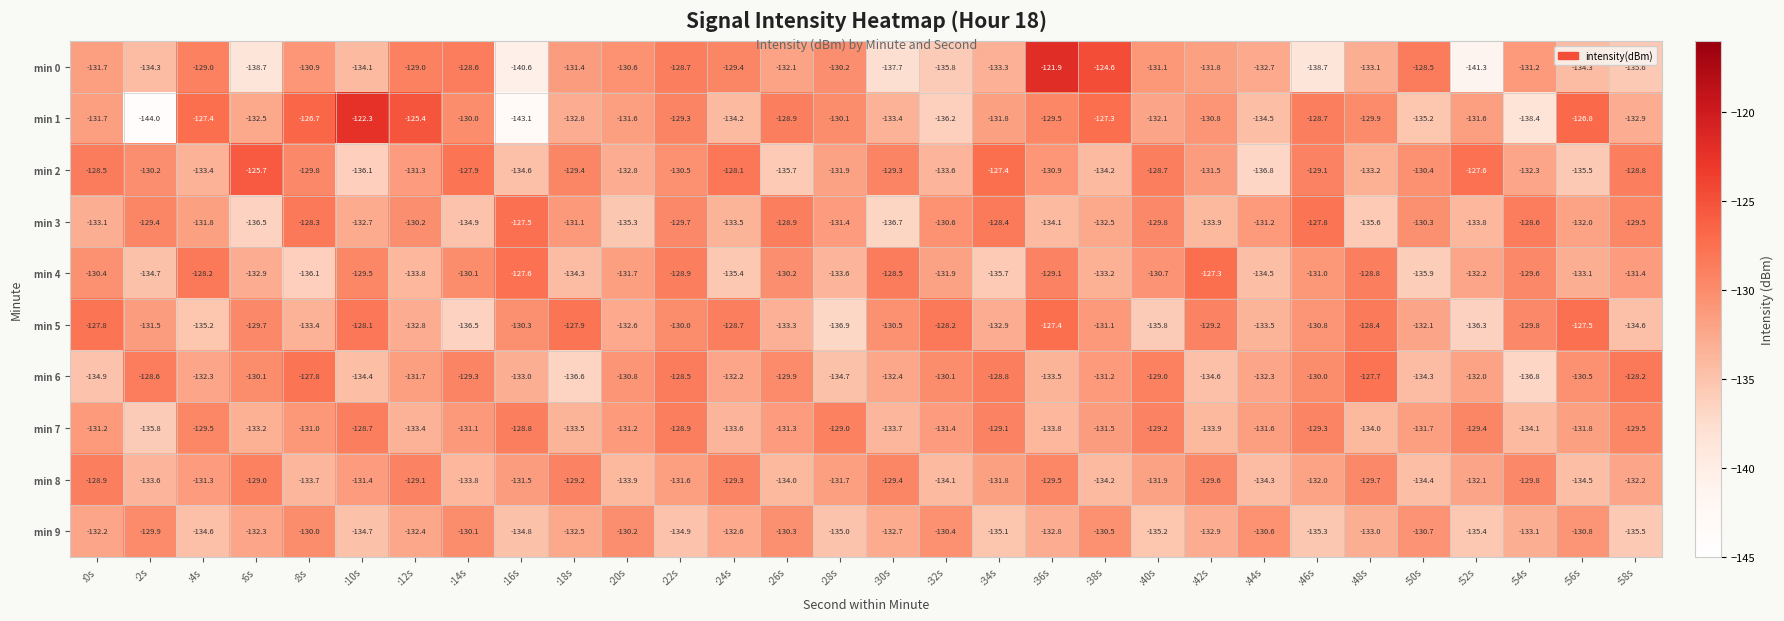

Which series has the widest spread of values?

min 1